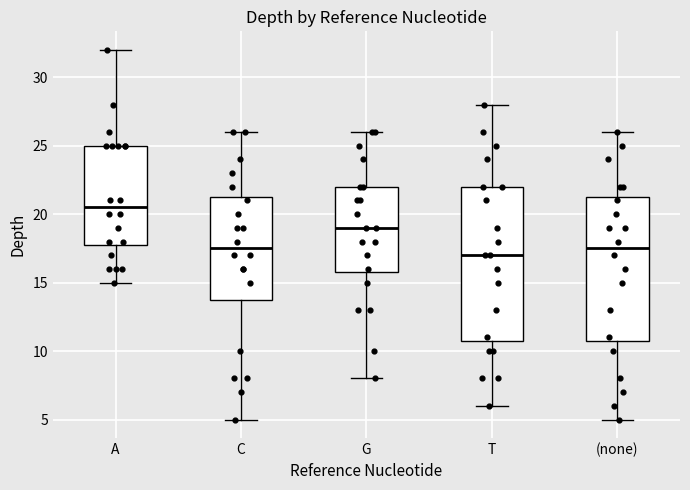

Reading left to right, transcribe this box plot: for each box, give where its median line is, the range the box spans, and where its two whiskers end, as read against the y-axis. The values are not printed on the chart, so give them approximately, as read against the axis.

A: median 20.5, box 18.0 to 25.0, whiskers 15.0 to 32.0
C: median 17.5, box 14.0 to 21.5, whiskers 5.0 to 26.0
G: median 19.0, box 16.0 to 22.0, whiskers 8.0 to 26.0
T: median 17.0, box 11.0 to 22.0, whiskers 6.0 to 28.0
(none): median 17.5, box 11.0 to 21.5, whiskers 5.0 to 26.0